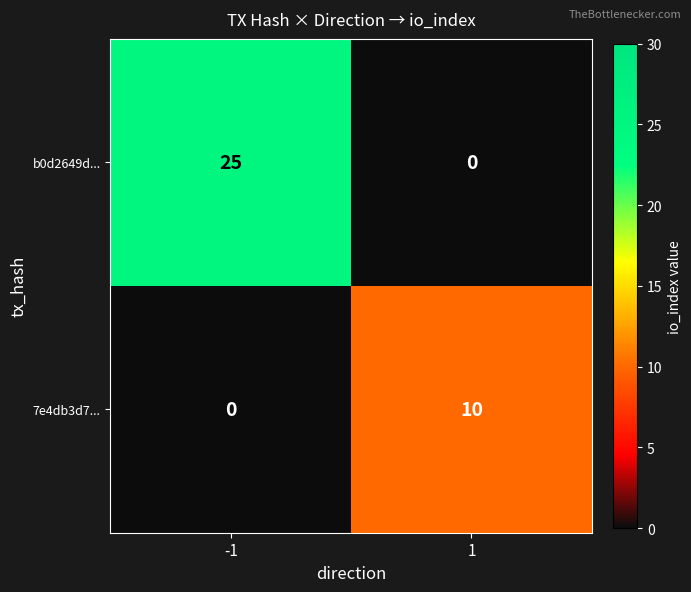

Reading right to left, extract all data points from this chart.

b0d2649d...: 1=0	-1=25
7e4db3d7...: 1=10	-1=0